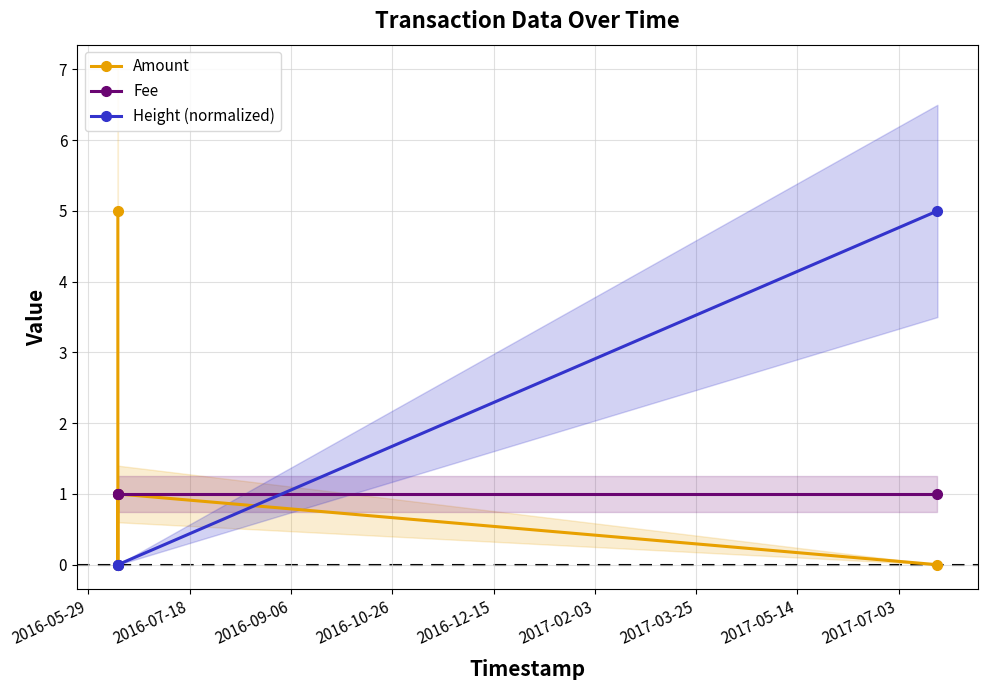

What is the greatest value displayed?

5.0